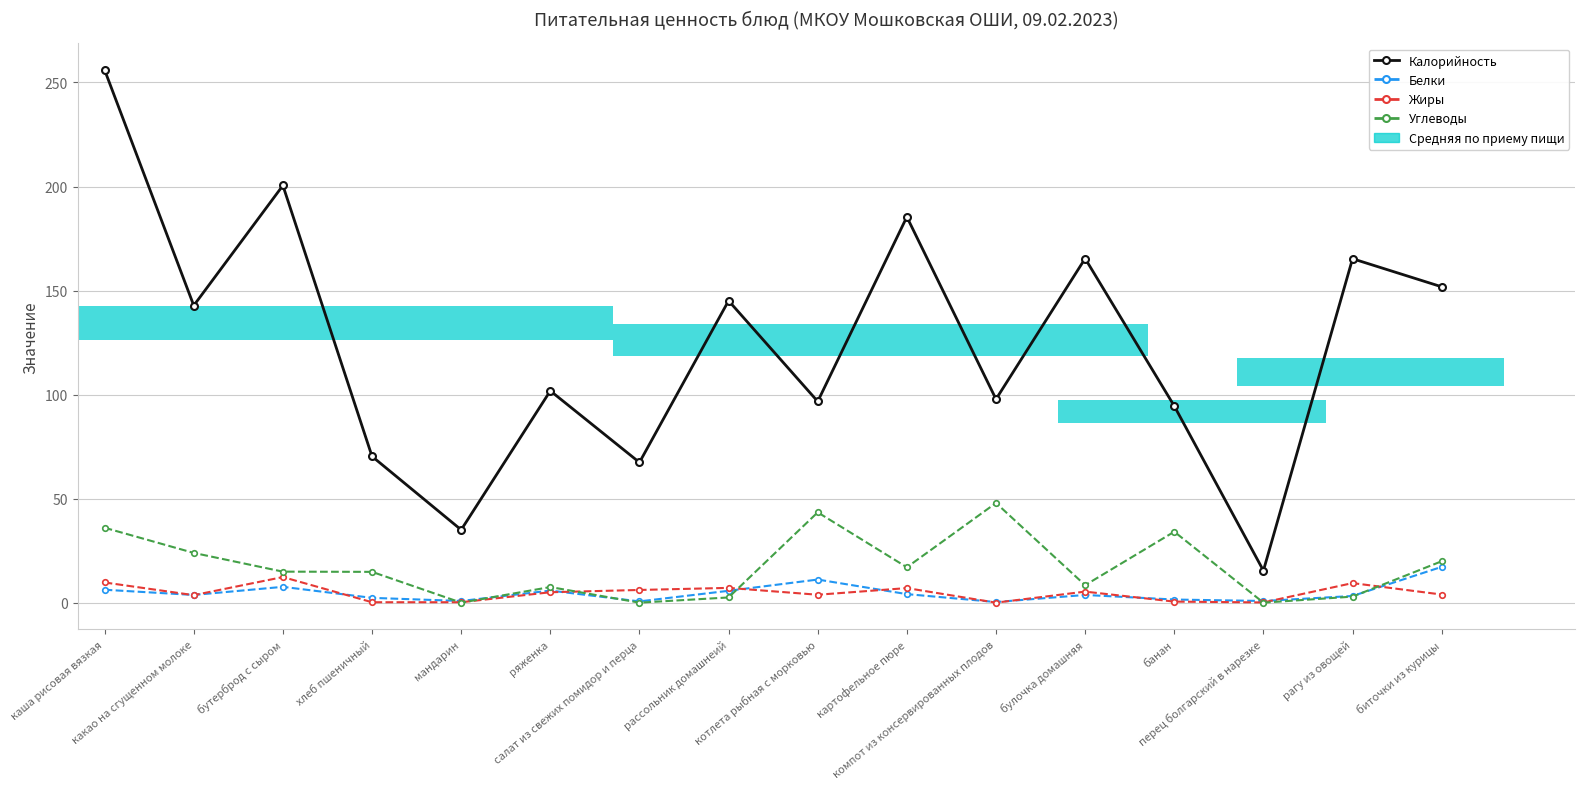

What is the difference between the maximum and second lowest values in the Жиры series?

12.2